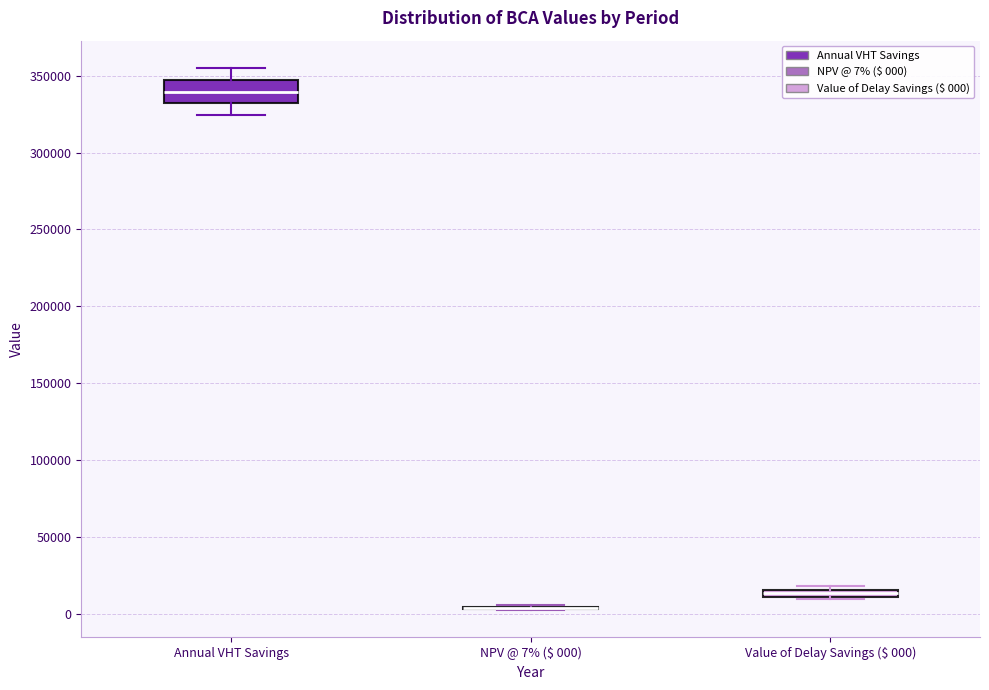

Comparing the boxes themselves (not the whiskers), which one is the tallest?

Annual VHT Savings